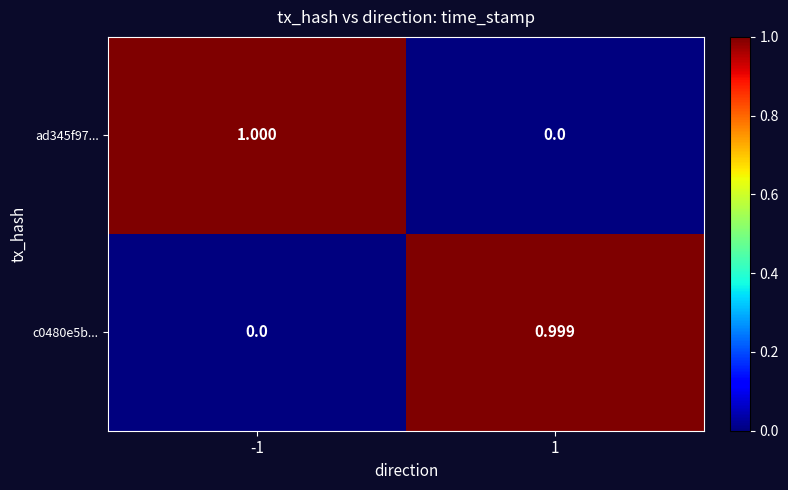

How many values in the c0480e5b... series exceed 0?

1